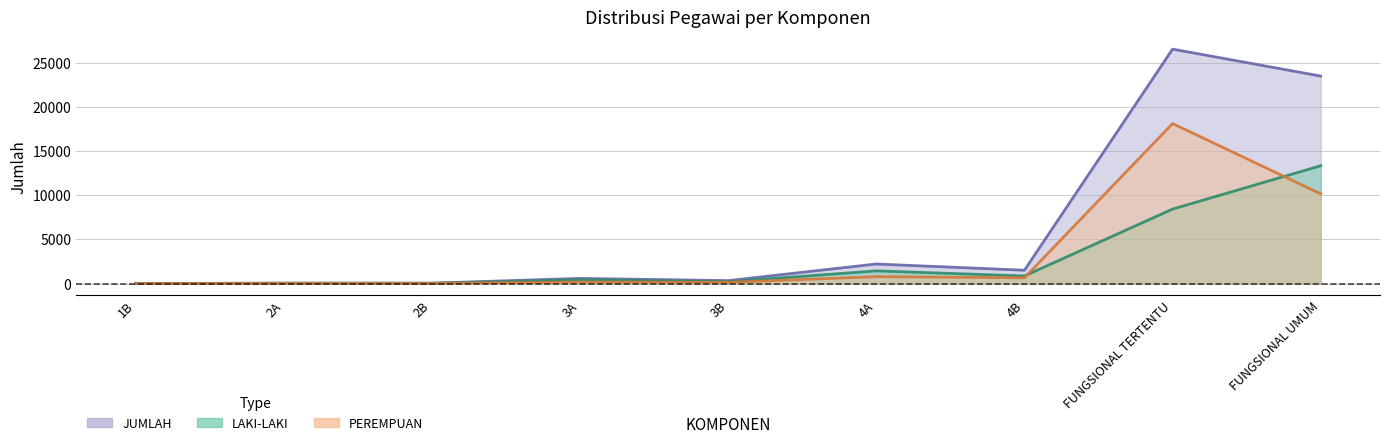

How many lines are shown in the chart?

3